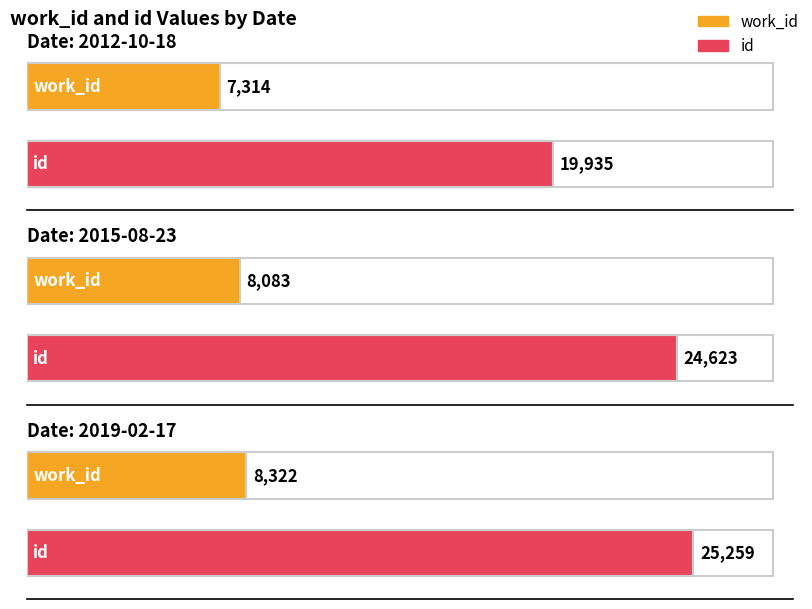

Which category has the highest value in the id series?

2019-02-17